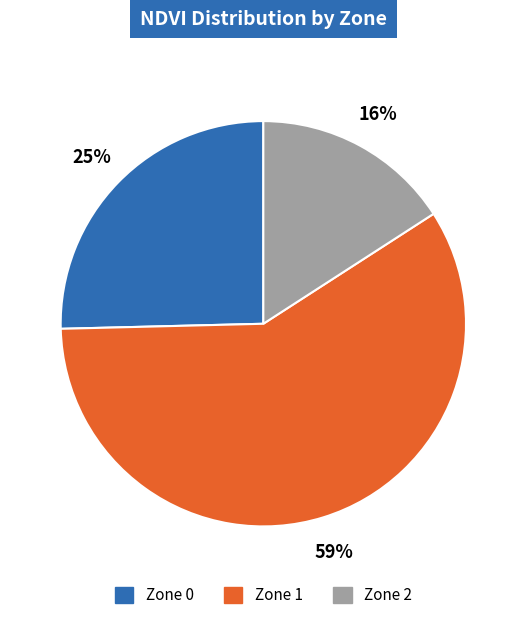

Which slice is the largest?

Zone 1